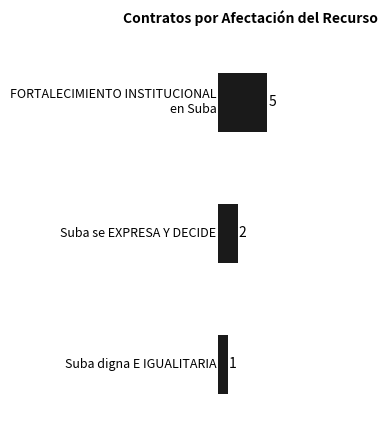

How many values are below 2?

1